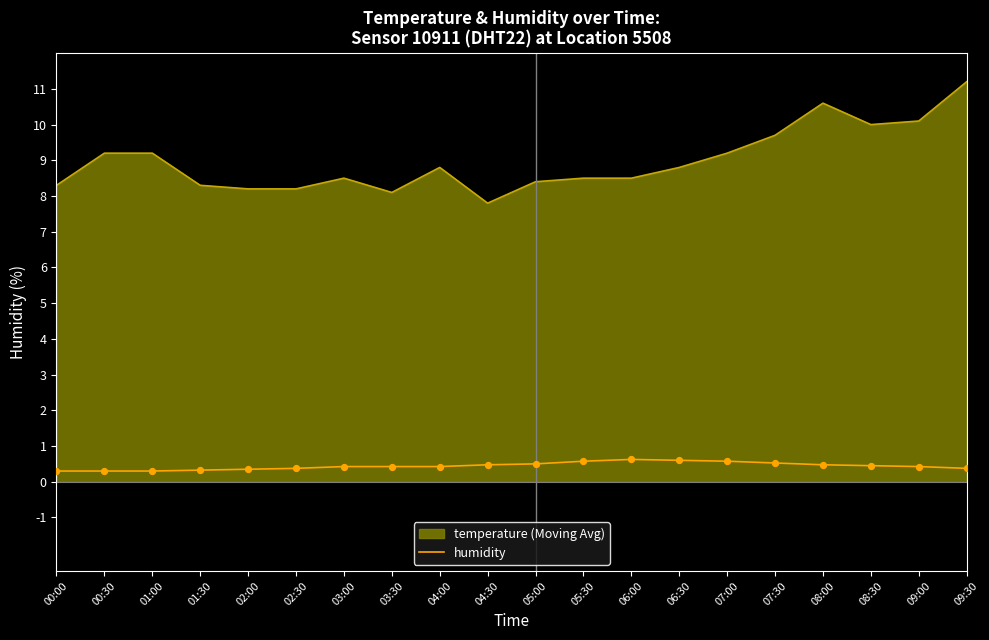

What is the difference between the highest and lowest values at 01:30?

8.0